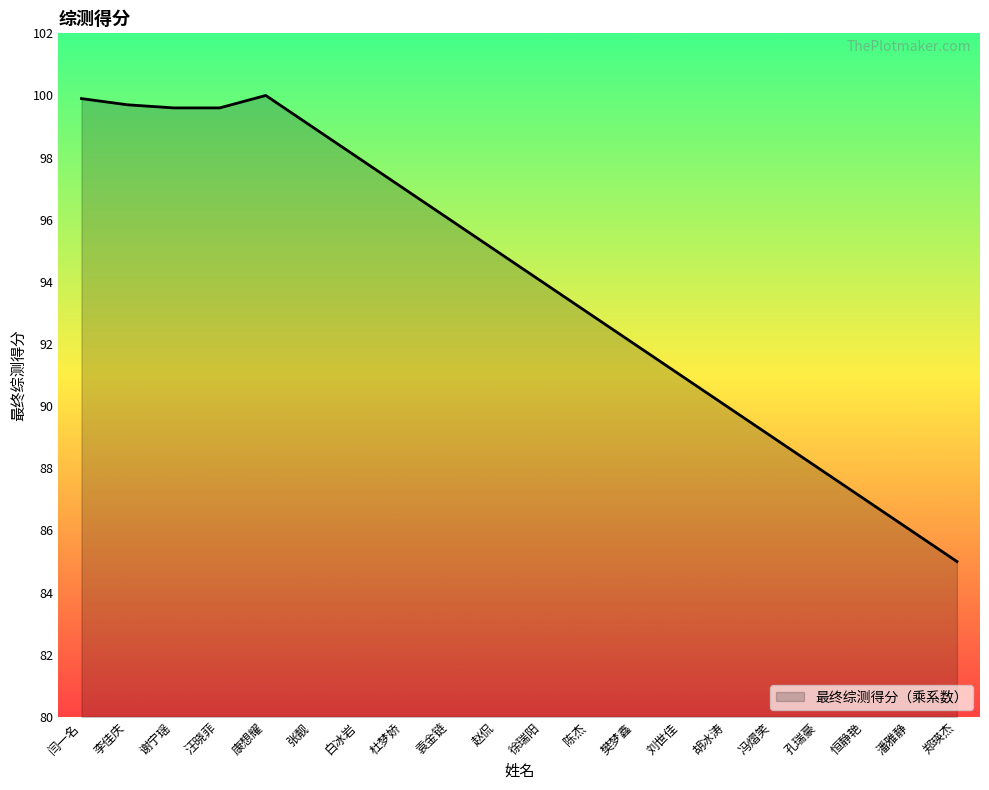

What position from the right is 潘雅静?

2